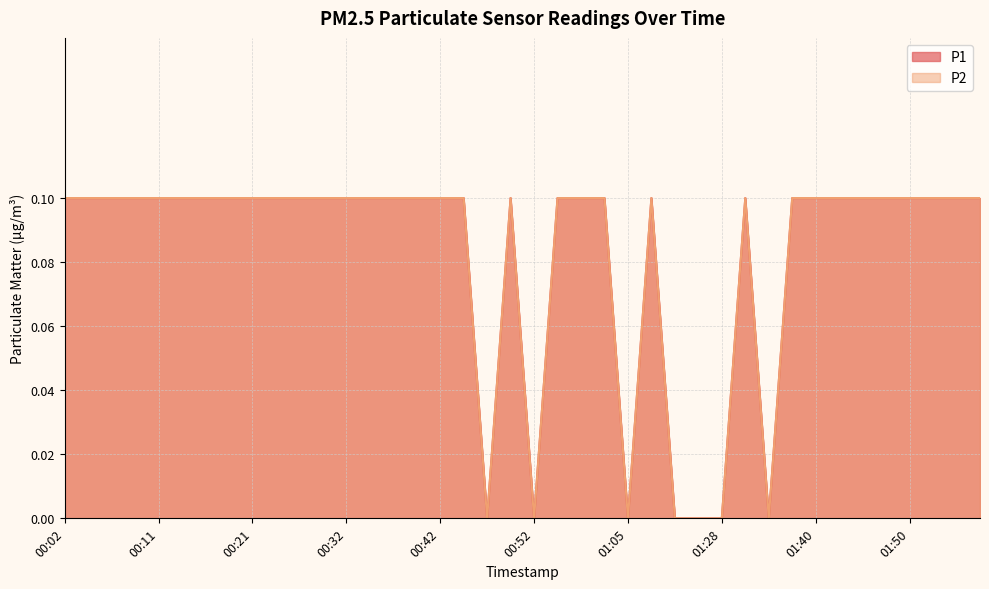

What is the highest value of the P1 series?

0.1